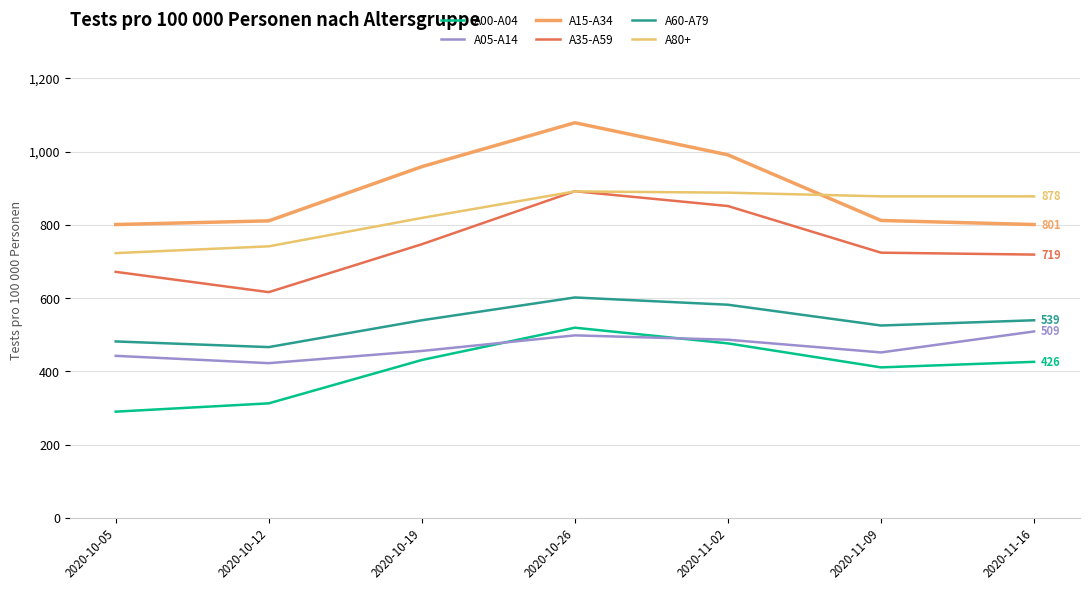

What is the total value across all series at 2020-11-09?

3800.4